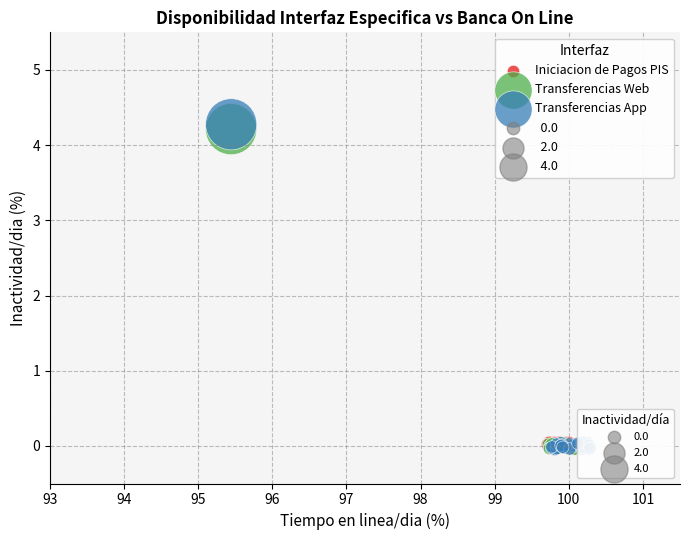

Which series has the largest Y range (max minus min)?

Transferencias App